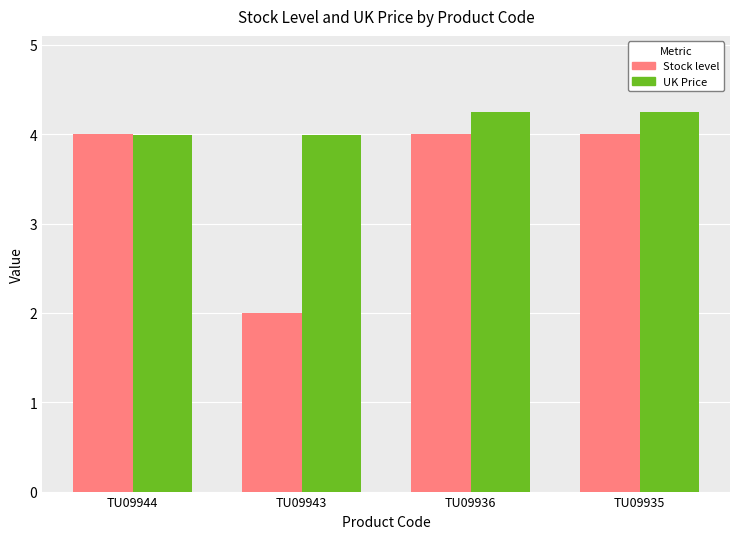

True or false: Stock level has a value of 4.0 at TU09935.

True